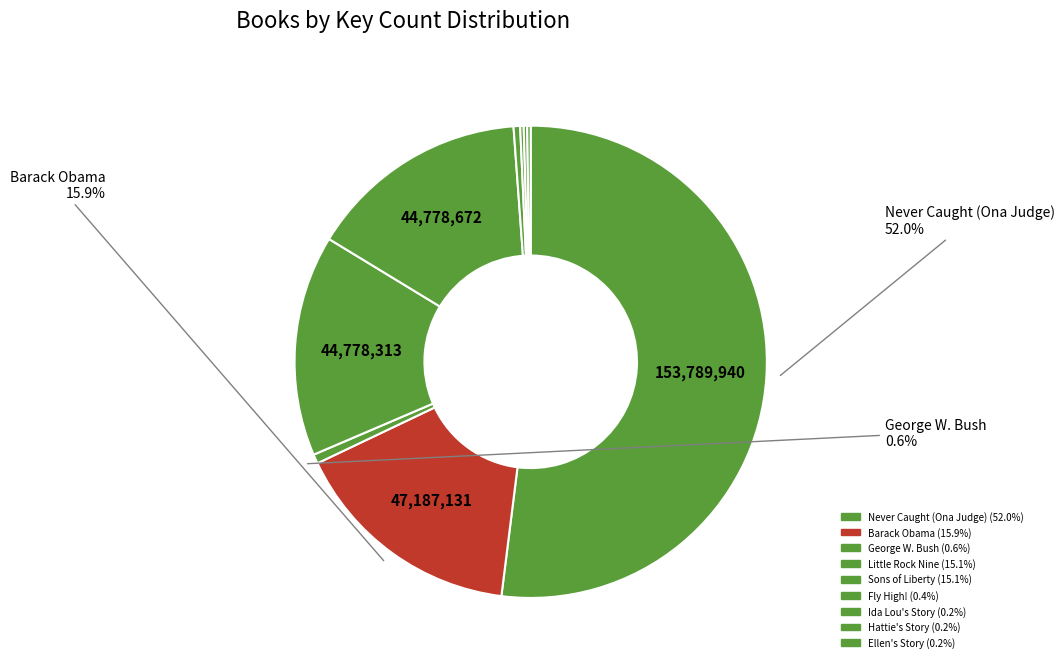

What is the largest slice in the pie chart?

Never Caught (Ona Judge)